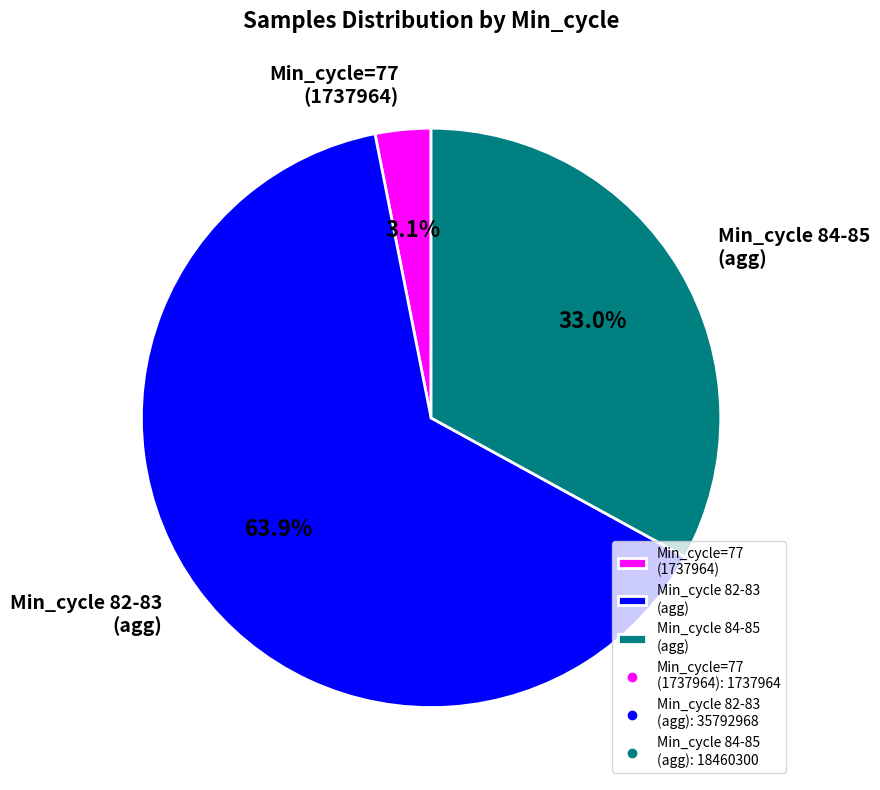

Which slice represents more than half of the pie?

Min_cycle 82-83 (agg)